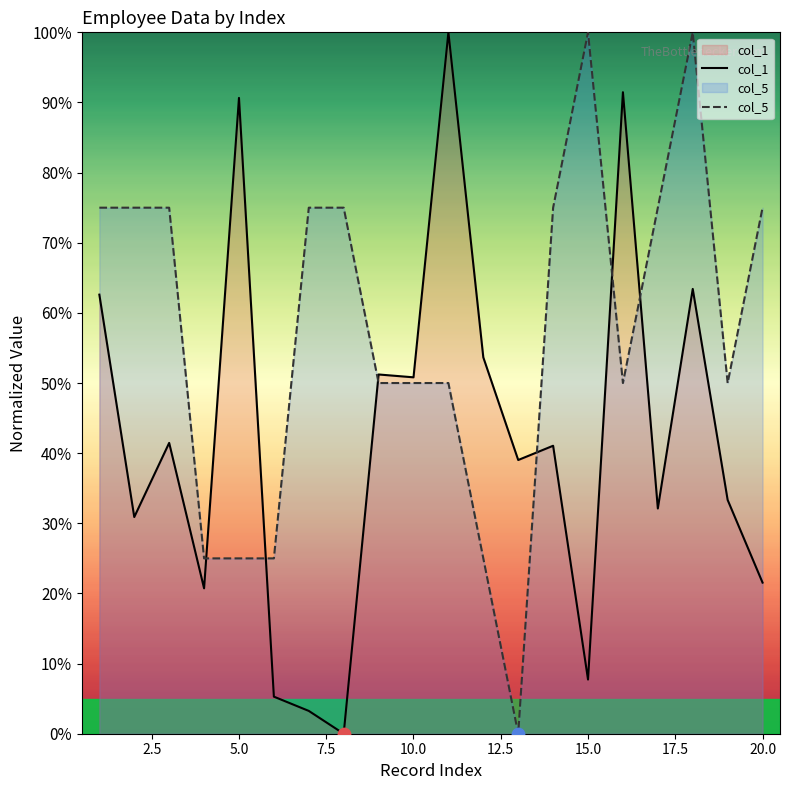

Which series has the largest total across all categories?

col_5